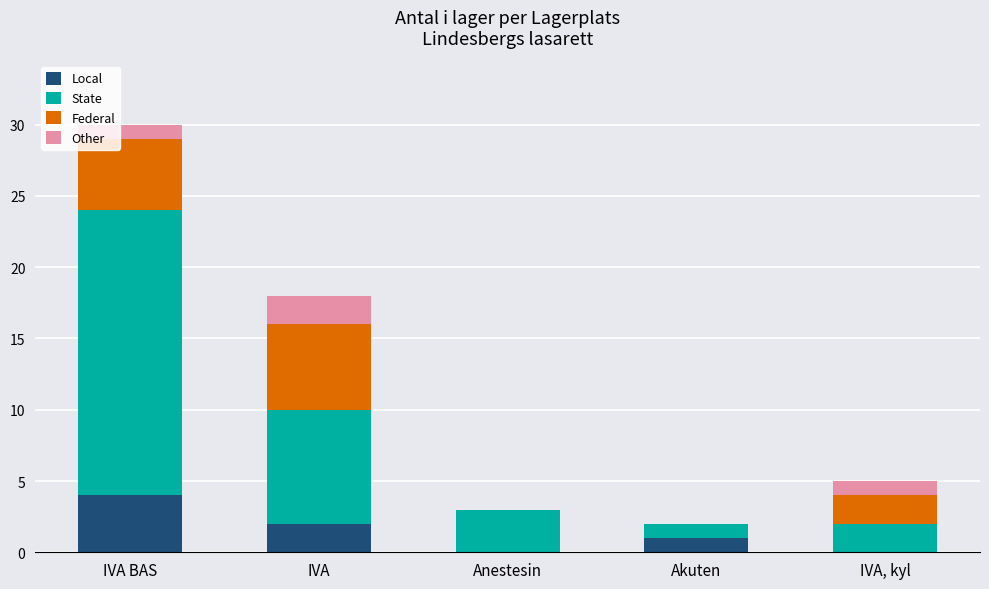

What is the highest value of the Local series?

4